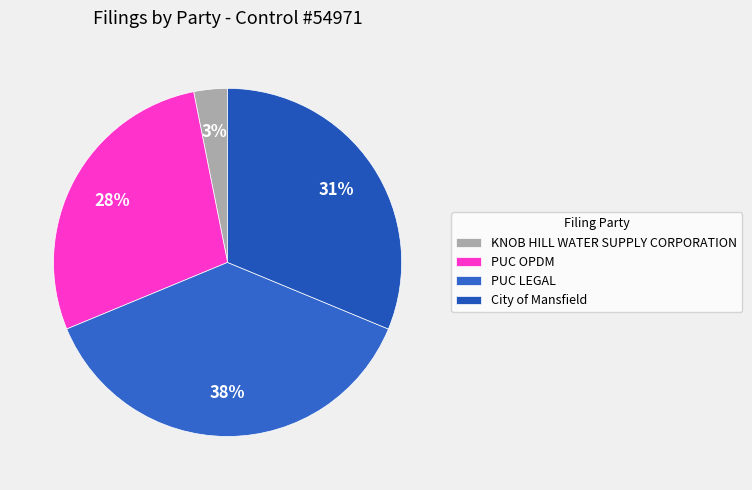

Count the number of slices in the pie.

4